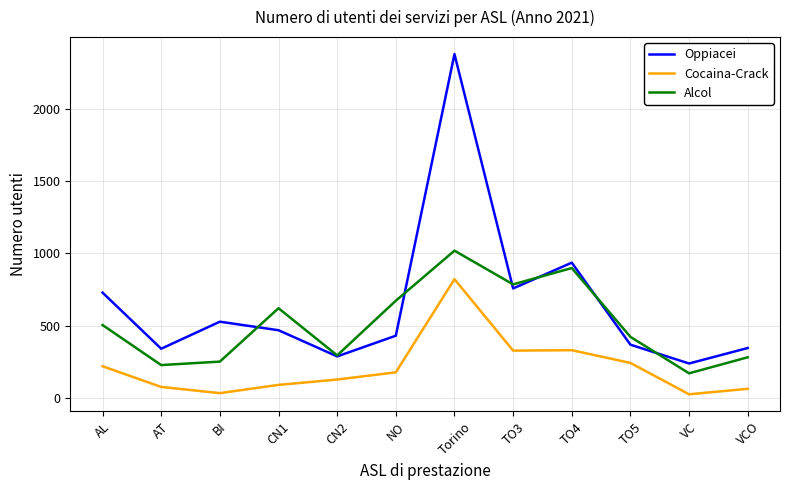

What is the lowest value of the Cocaina-Crack series?

26